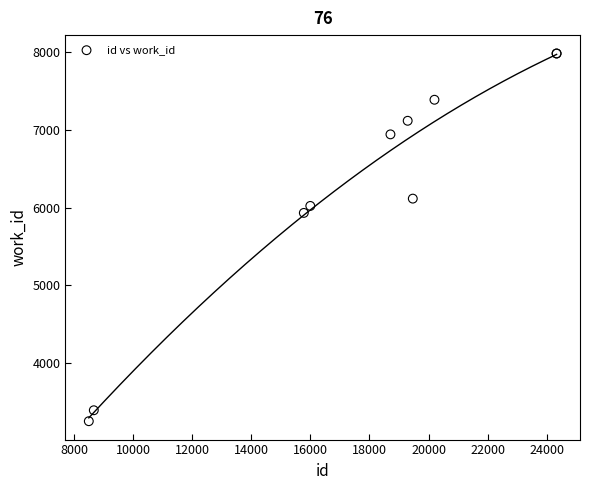

What Y value in the scatter plot is closest to 5618?

5933